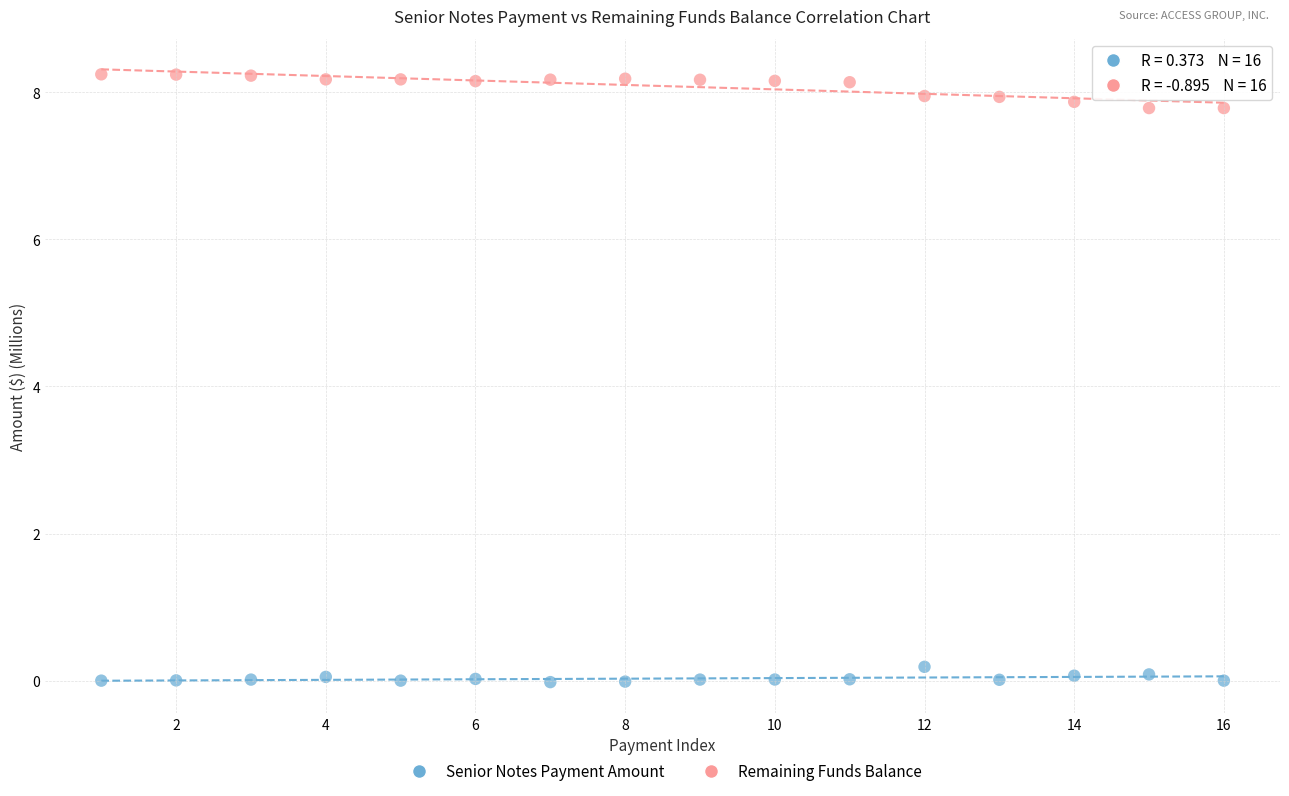

Across all data points, what is the range of X values (max minus min)?

15.0